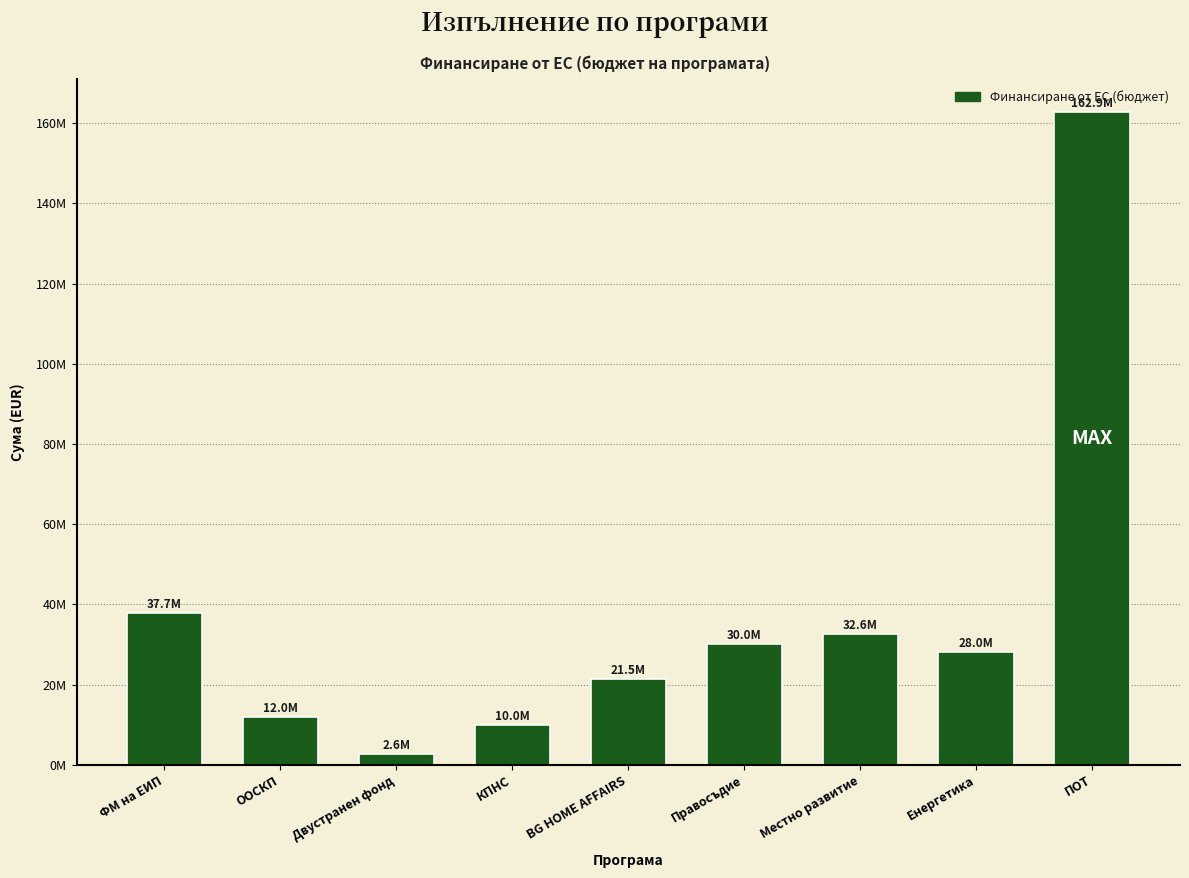

Does the chart contain any negative values?

No